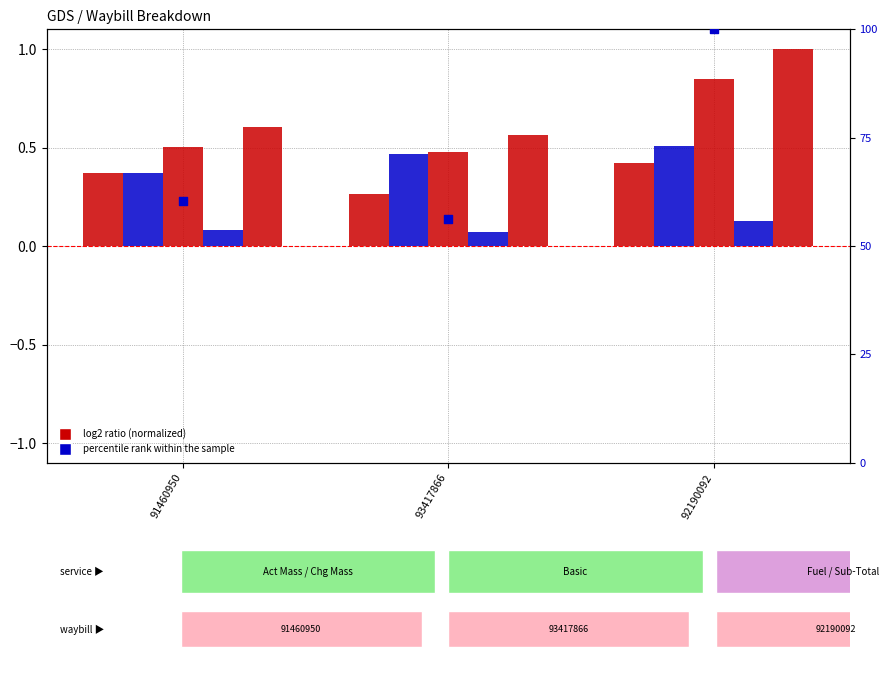

What is the total value across all series at 92190092?

102.9